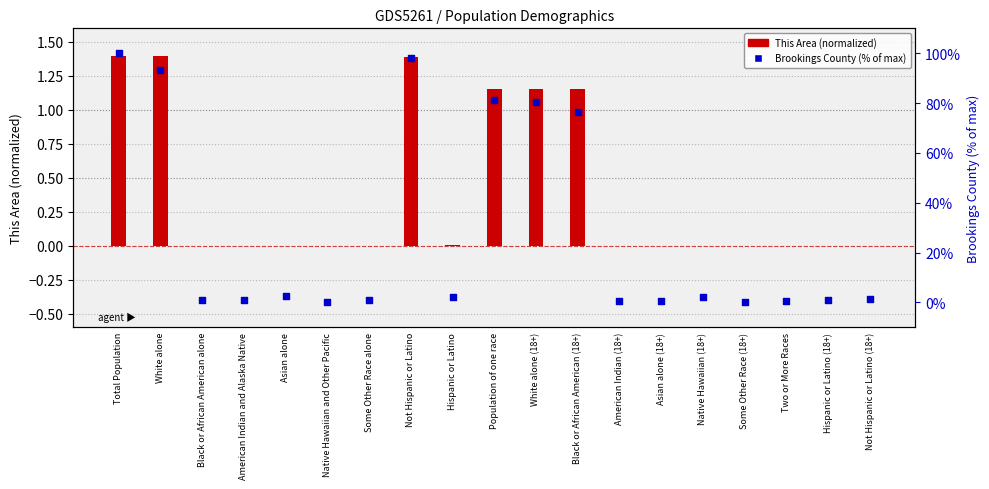

Which series reaches the minimum Y coordinate?

This Area (normalized)